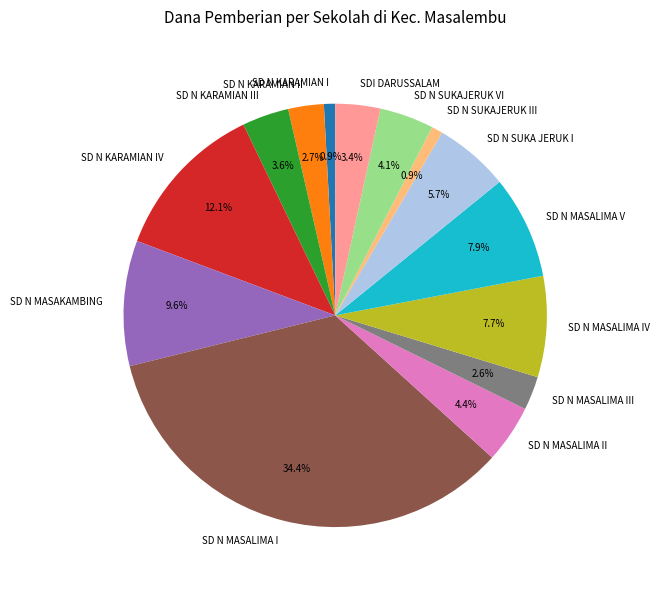

To the nearest percent, what percentage of the pie is SD N MASALIMA III?

3%